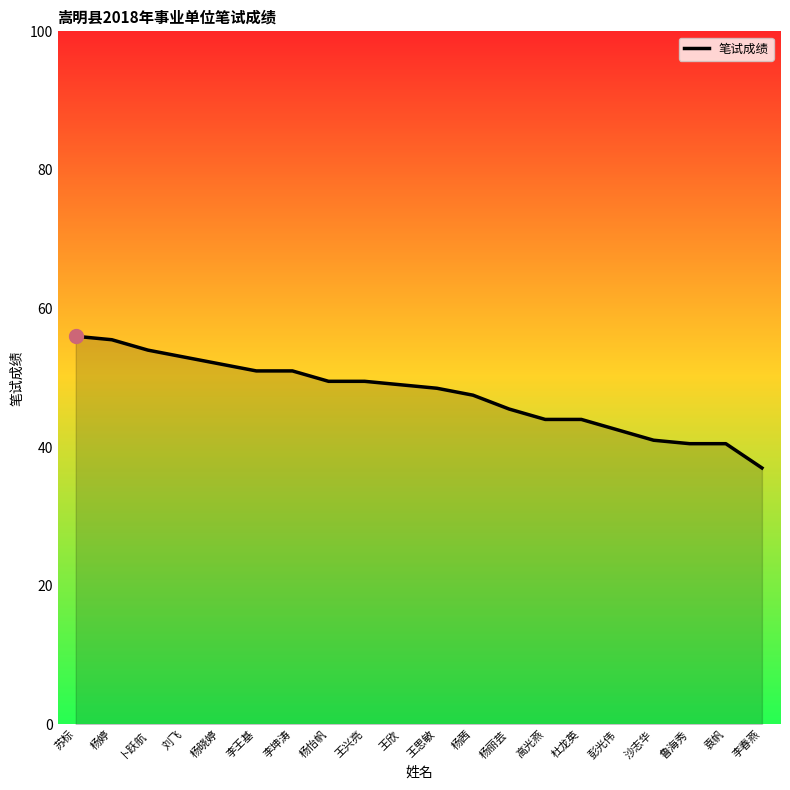

What is the greatest value displayed?

56.0